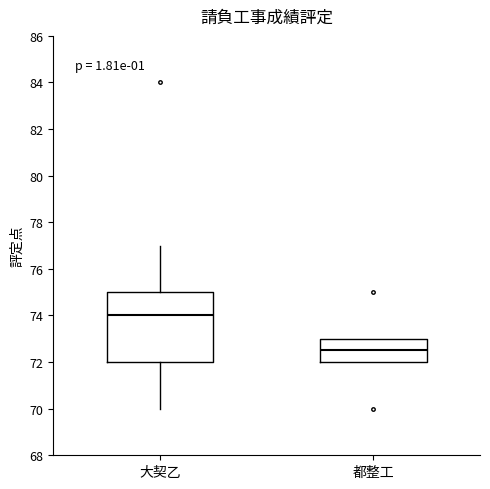

Reading left to right, transcribe this box plot: for each box, give where its median line is, the range the box spans, and where its two whiskers end, as read against the y-axis. The values are not printed on the chart, so give them approximately, as read against the axis.

大契乙: median 74.0, box 72.0 to 75.0, whiskers 70.0 to 77.0
都整工: median 72.6, box 72.0 to 73.0, whiskers 72.0 to 73.0